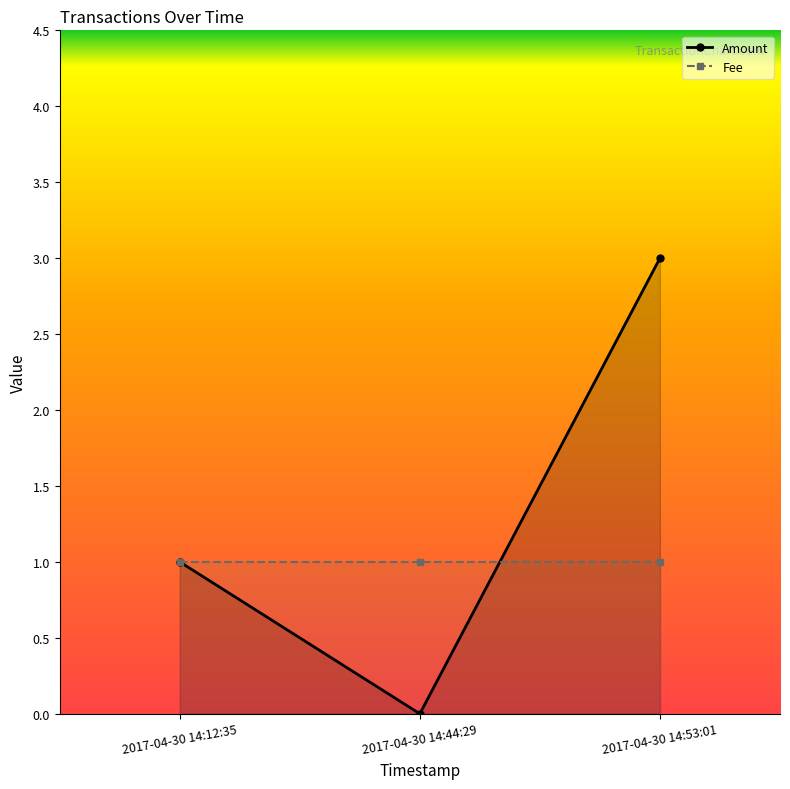

Count the values in the range 0 to 3.

3